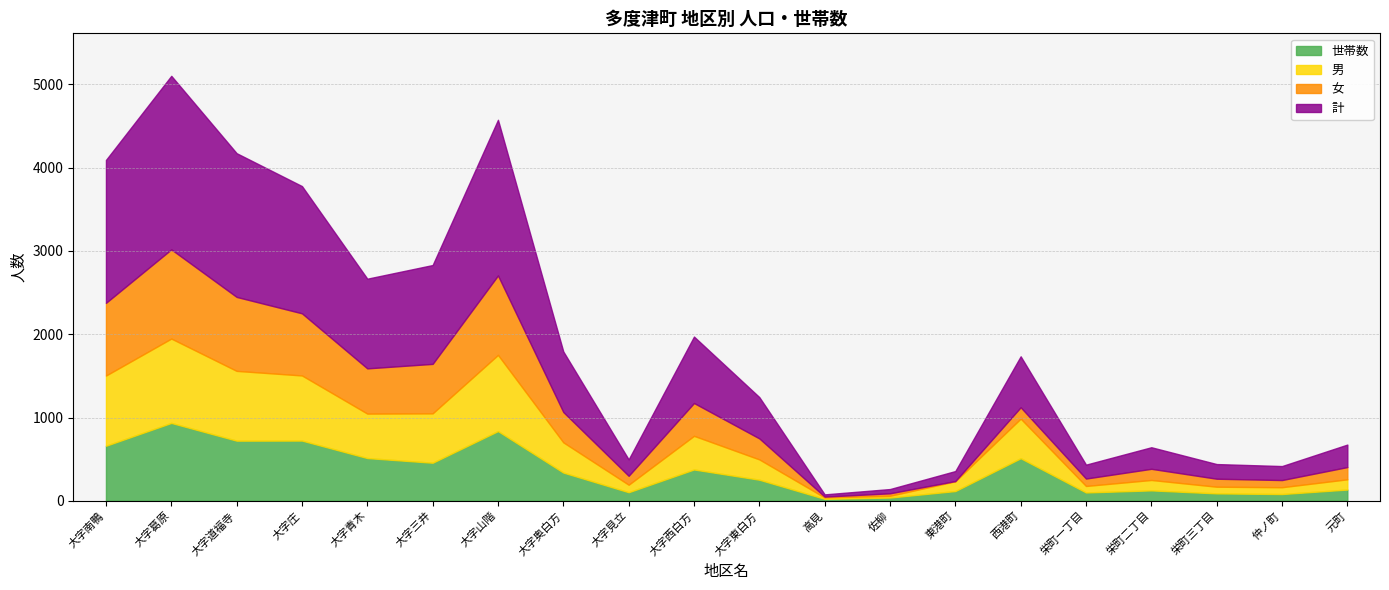

Which series has the largest total across all categories?

計